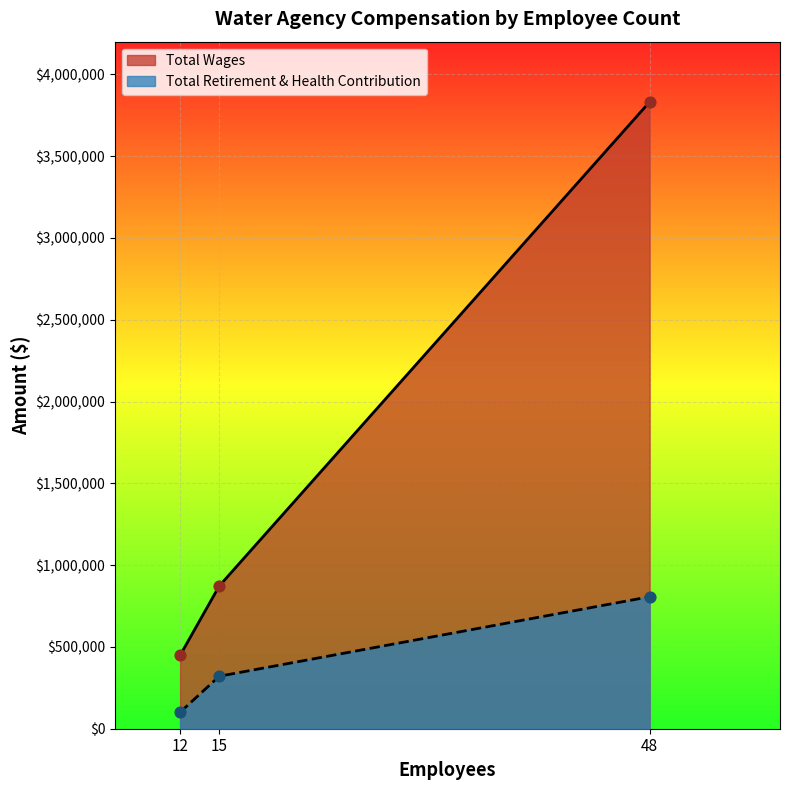

At how many categories does at least one series exceed 152882?

3